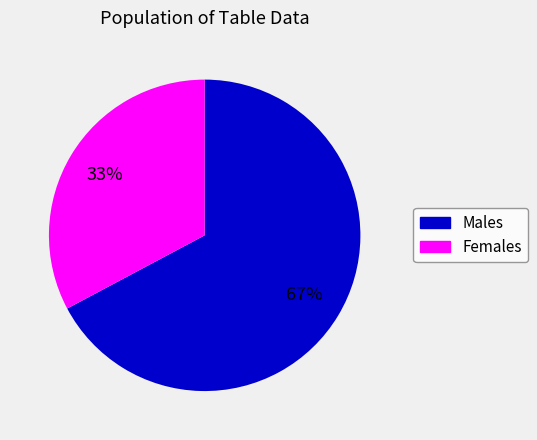

How many segments does this pie chart have?

2